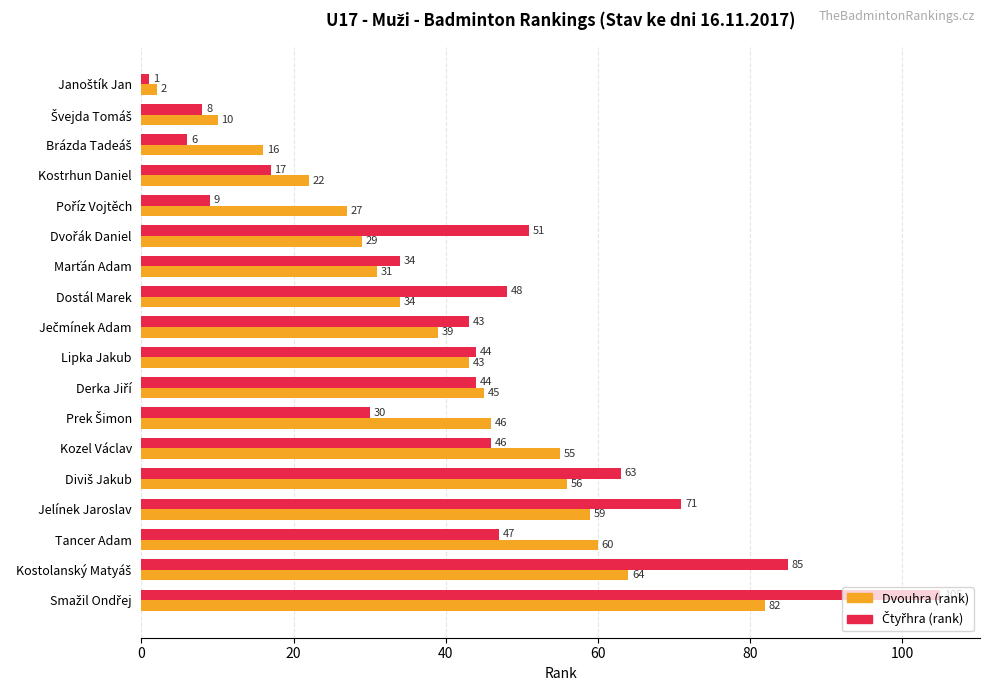

What is the difference between the second highest and second lowest values in the Dvouhra (rank) series?

54